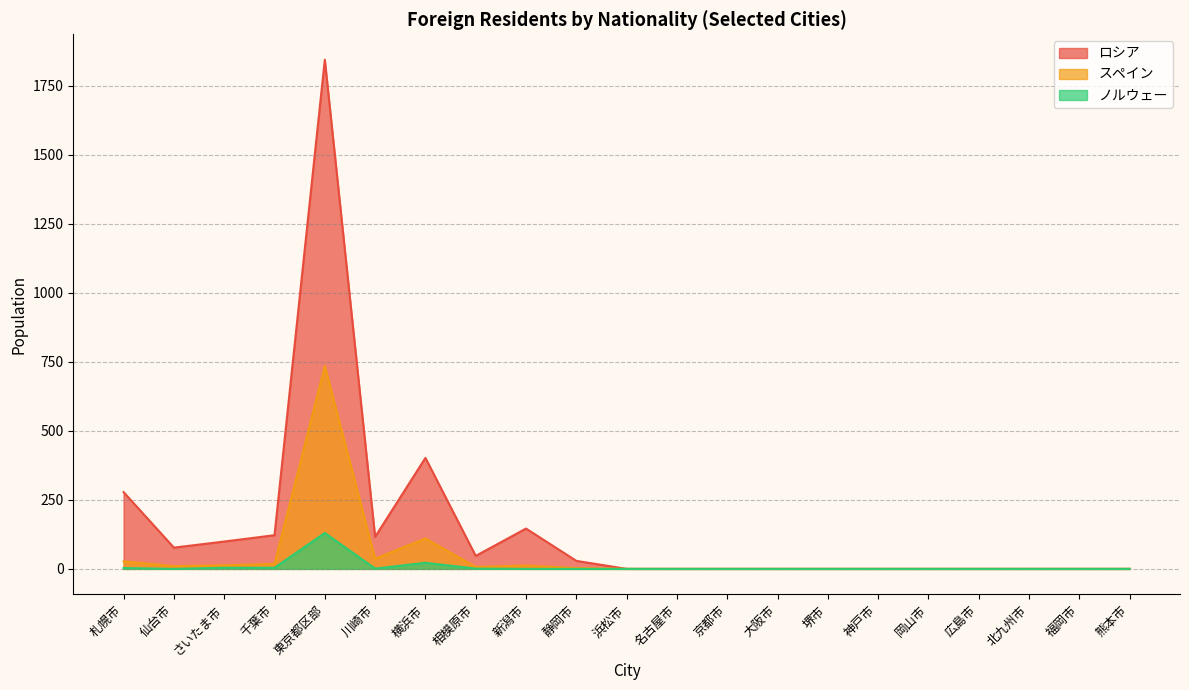

How many distinct data groups are displayed?

3